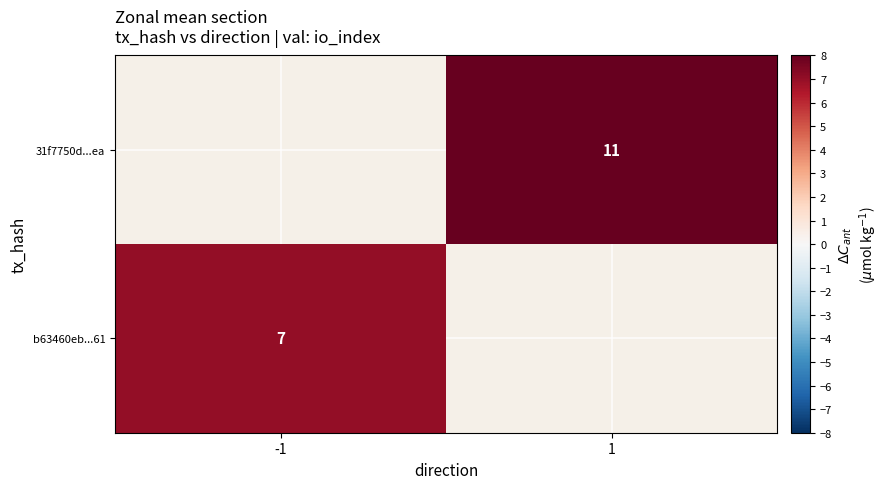

List the series in order of their peak value, highest first.

b63460eb...61, 31f7750d...ea